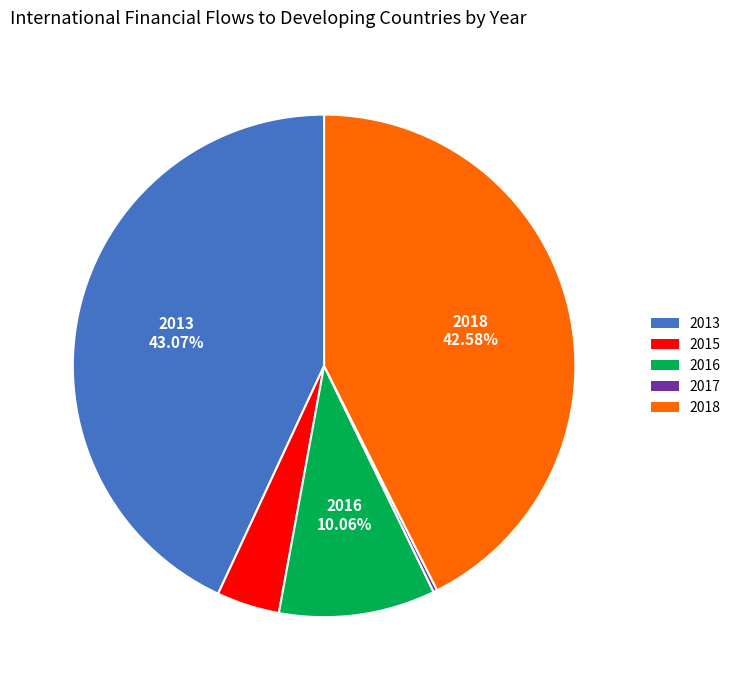

Does 2013 account for over 50% of the chart?

No